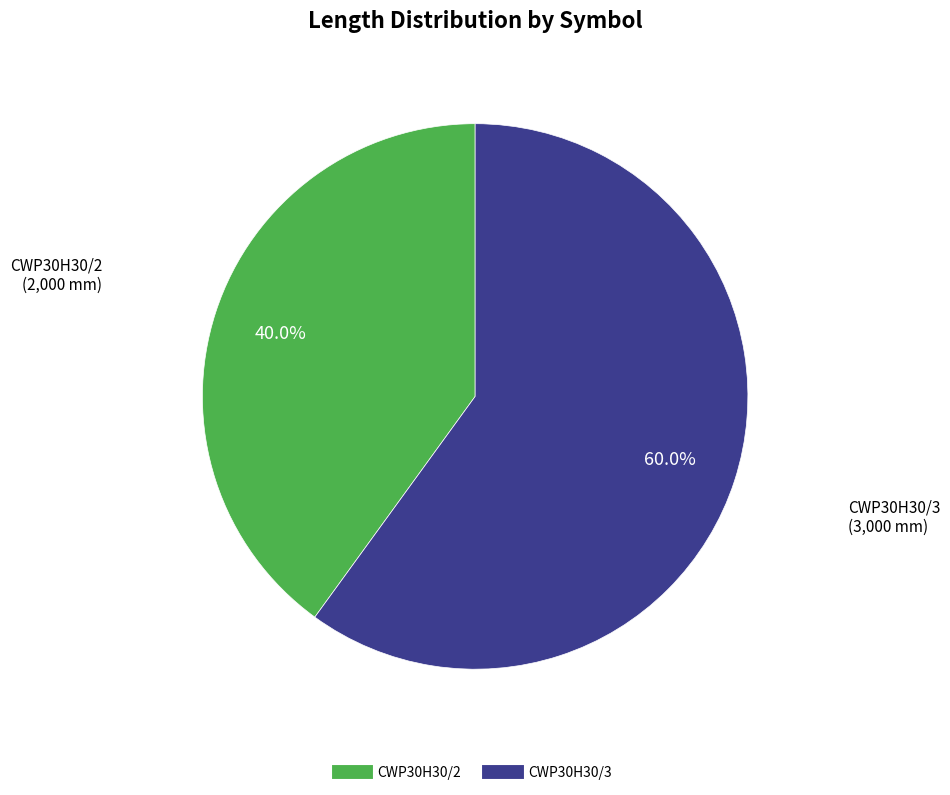

Is it true that CWP30H30/3 is 60% of the pie?

True